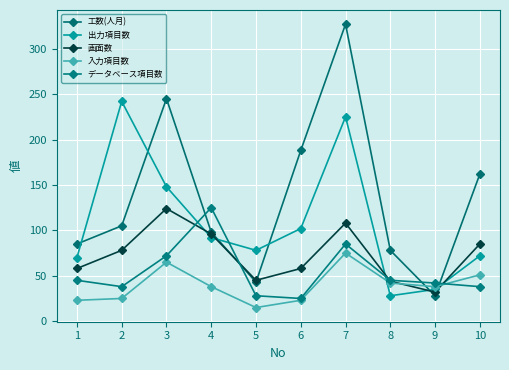

The value of データベース項目数 at 3 is 72. True or false?

True